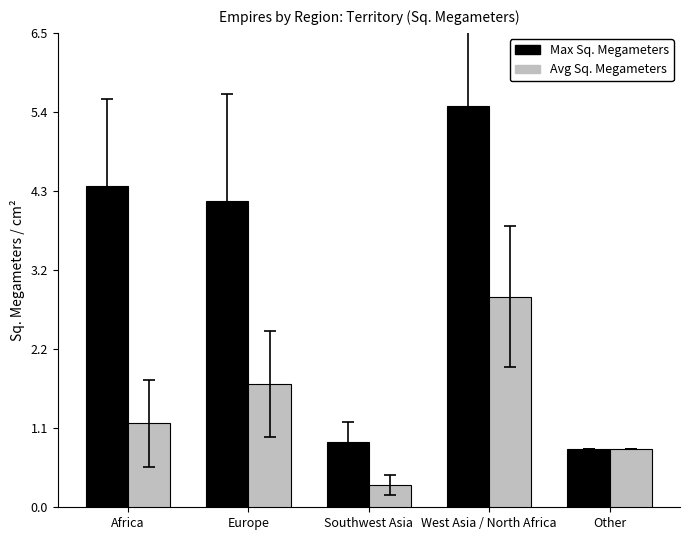

At which label does Avg Sq. Megameters reach its peak?

West Asia / North Africa